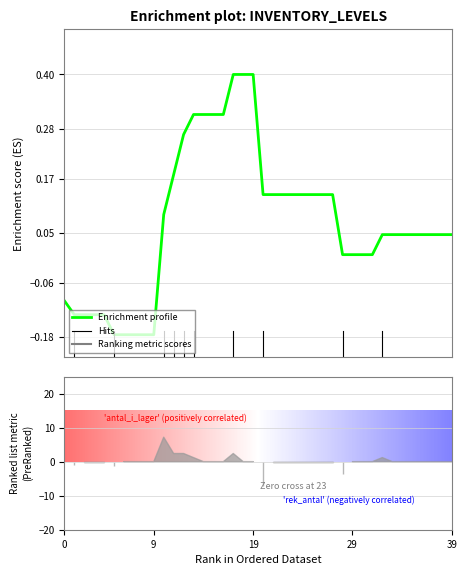

What is the average value?

0.1